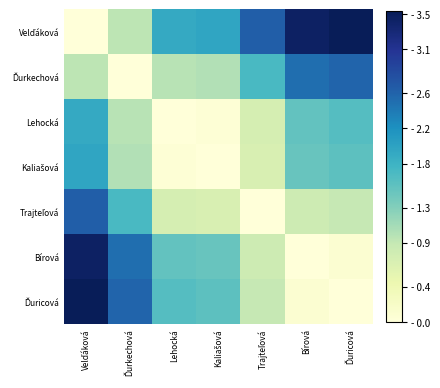

Which series has the largest range (max minus min)?

Velďáková